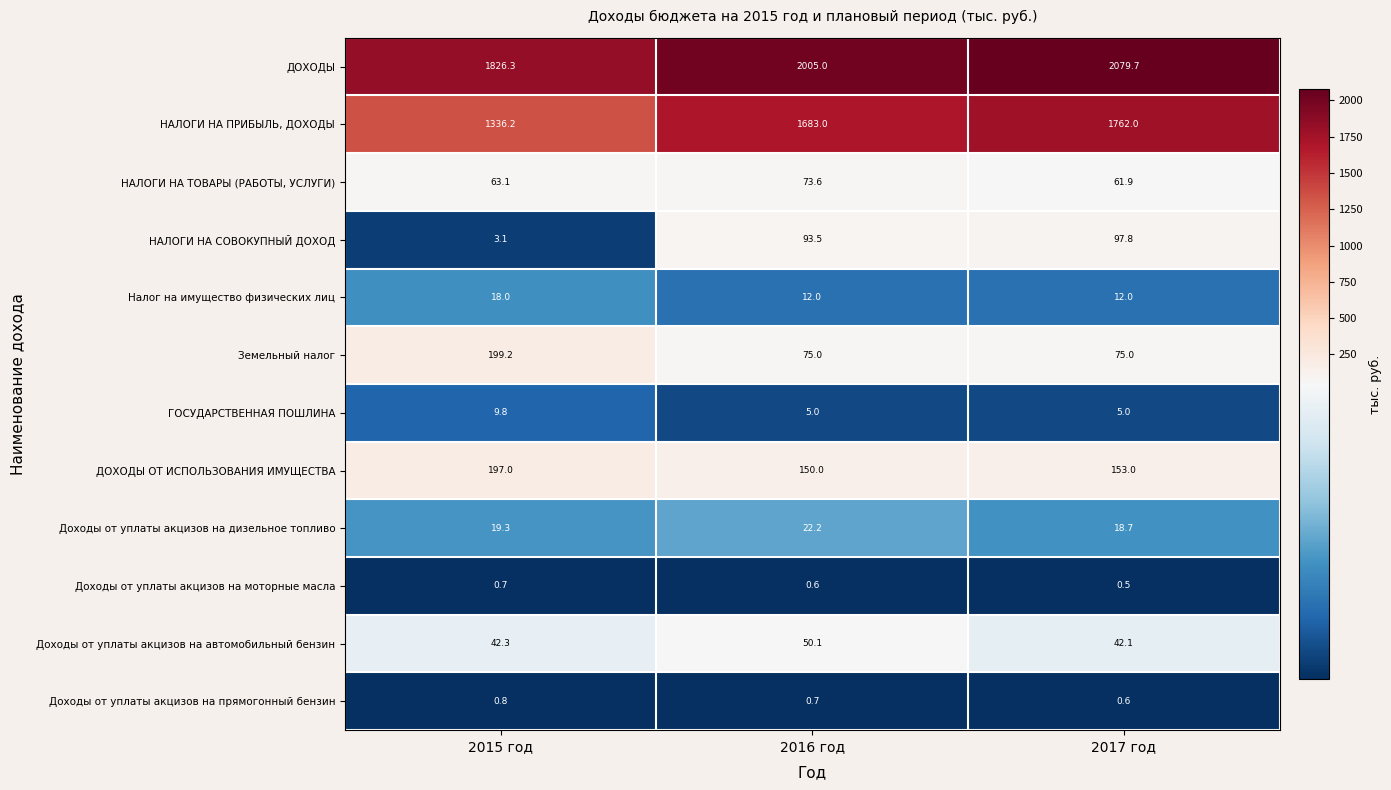

At how many categories does at least one series exceed 1261?

3